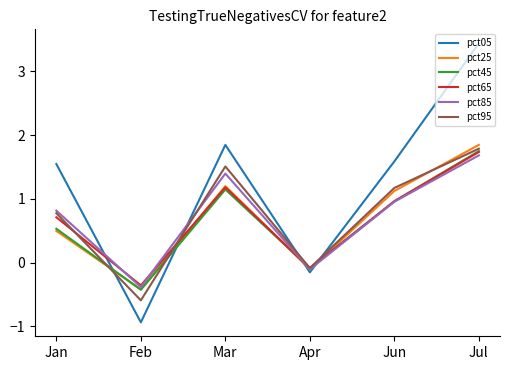

List the labels in order of pct65 value, largest first.

Jul, Mar, Jun, Jan, Apr, Feb